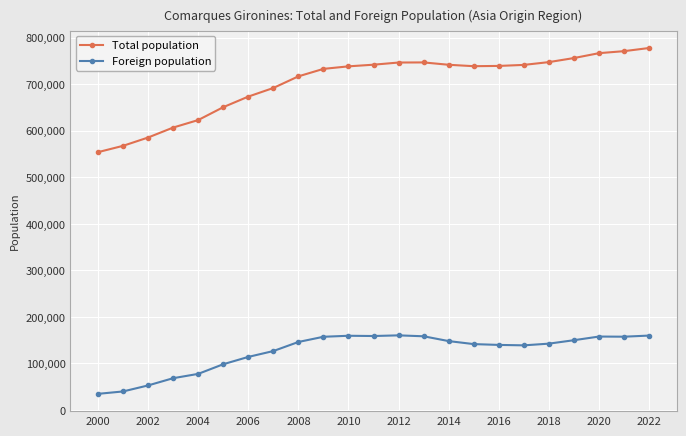

What is the average value of the Foreign population series?

125571